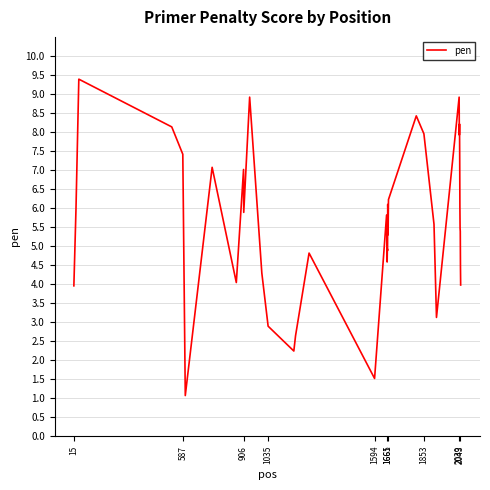

What is the difference between the maximum and minimum values?

8.3